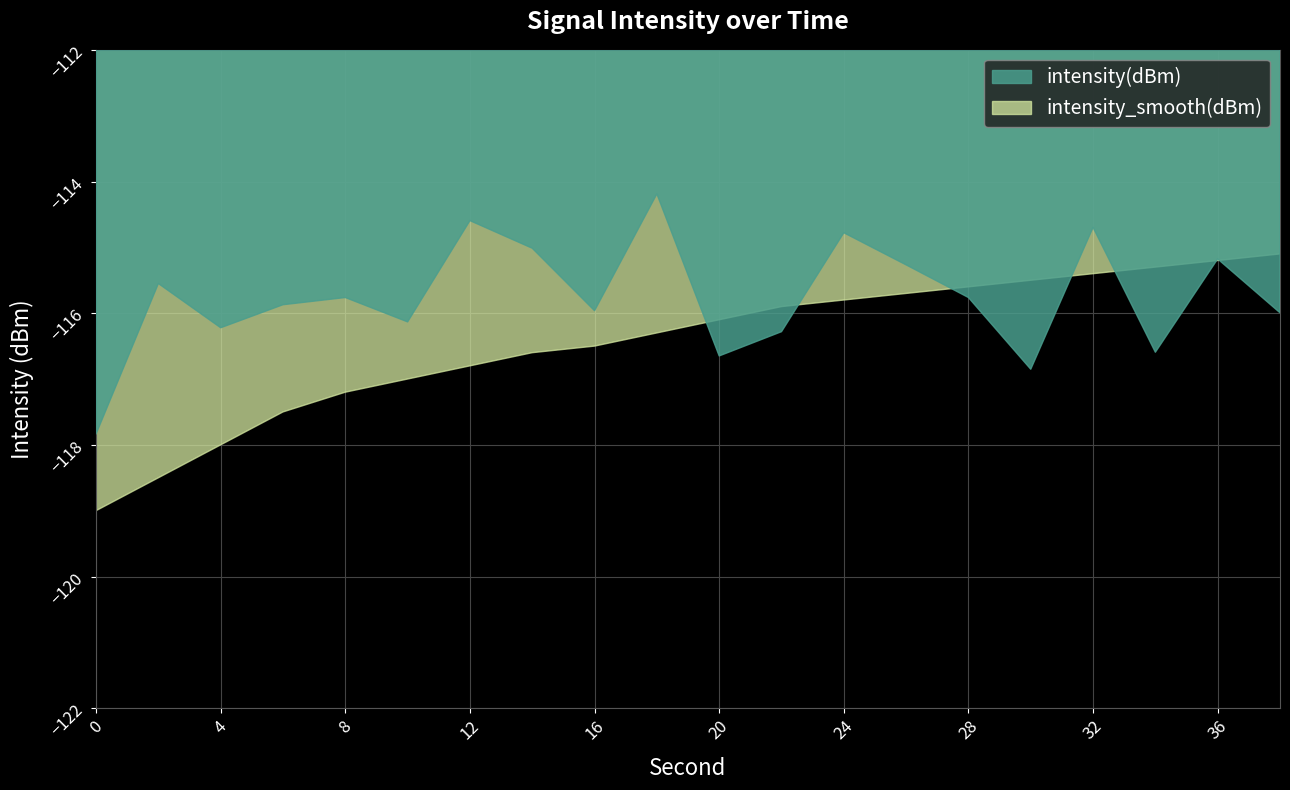

True or false: intensity(dBm) has more than 2 points higher than both neighbors.

True